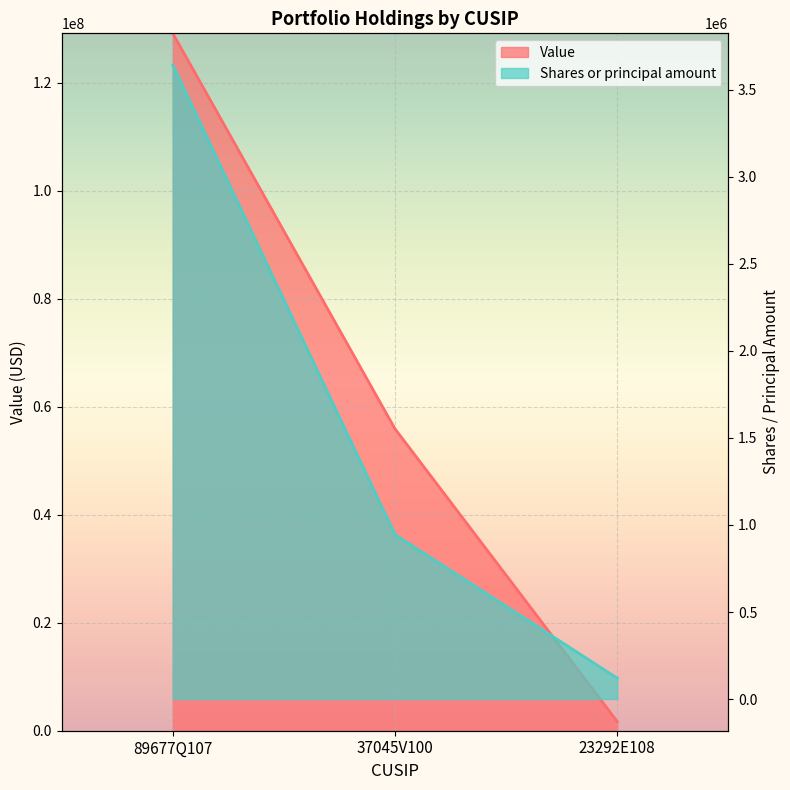

What is the spread (max minus min) of values at 37045V100?

54971000